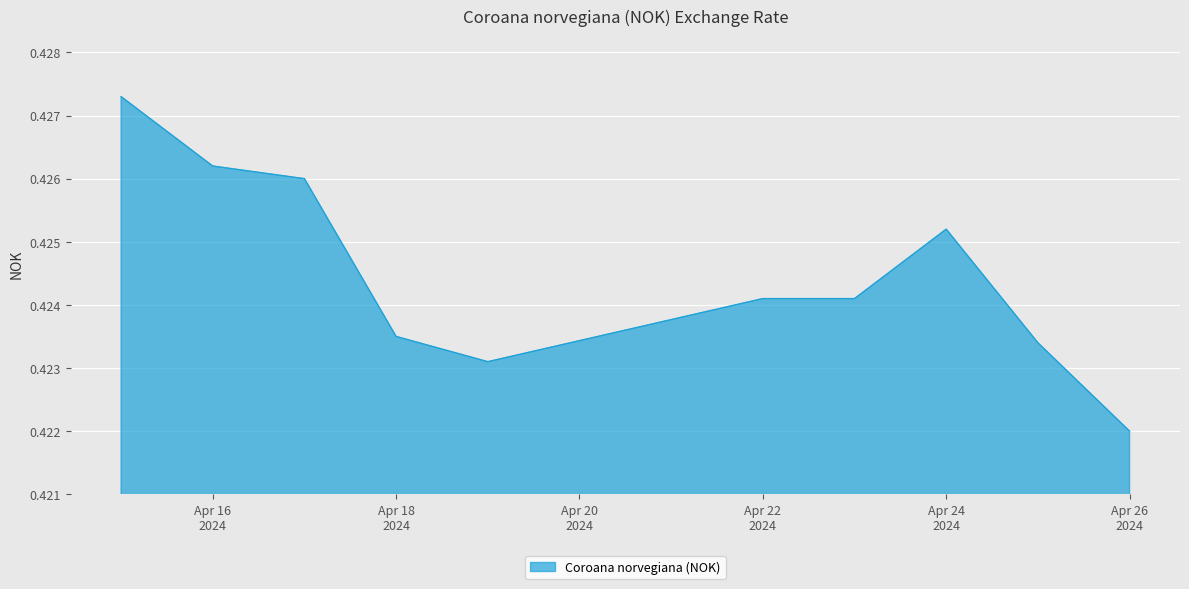

Does the chart have visible grid lines?

Yes